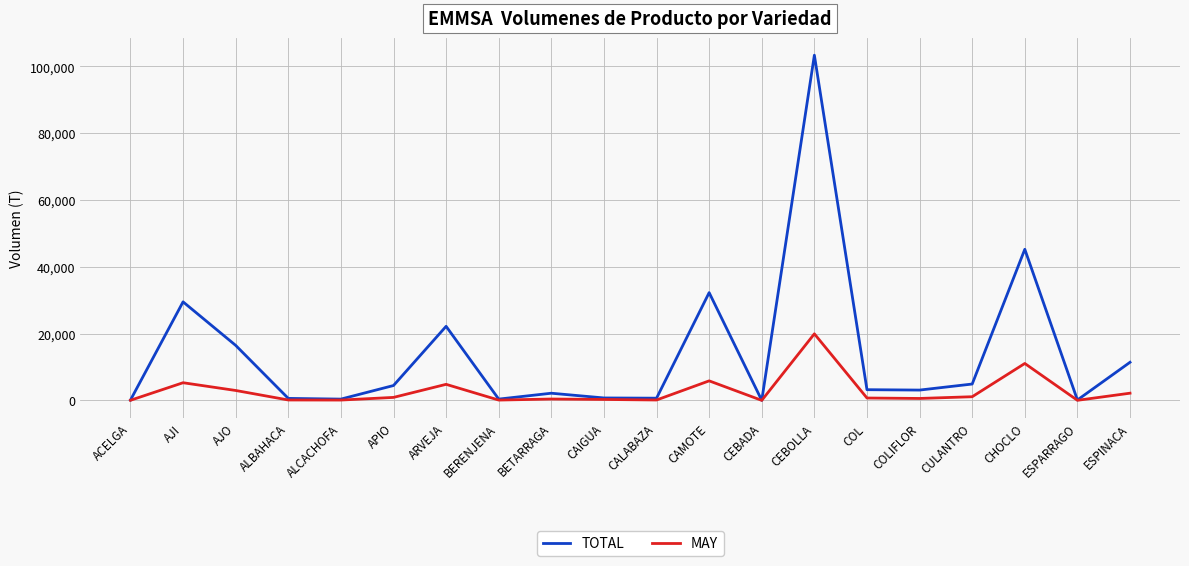

Which series has the largest total across all categories?

TOTAL